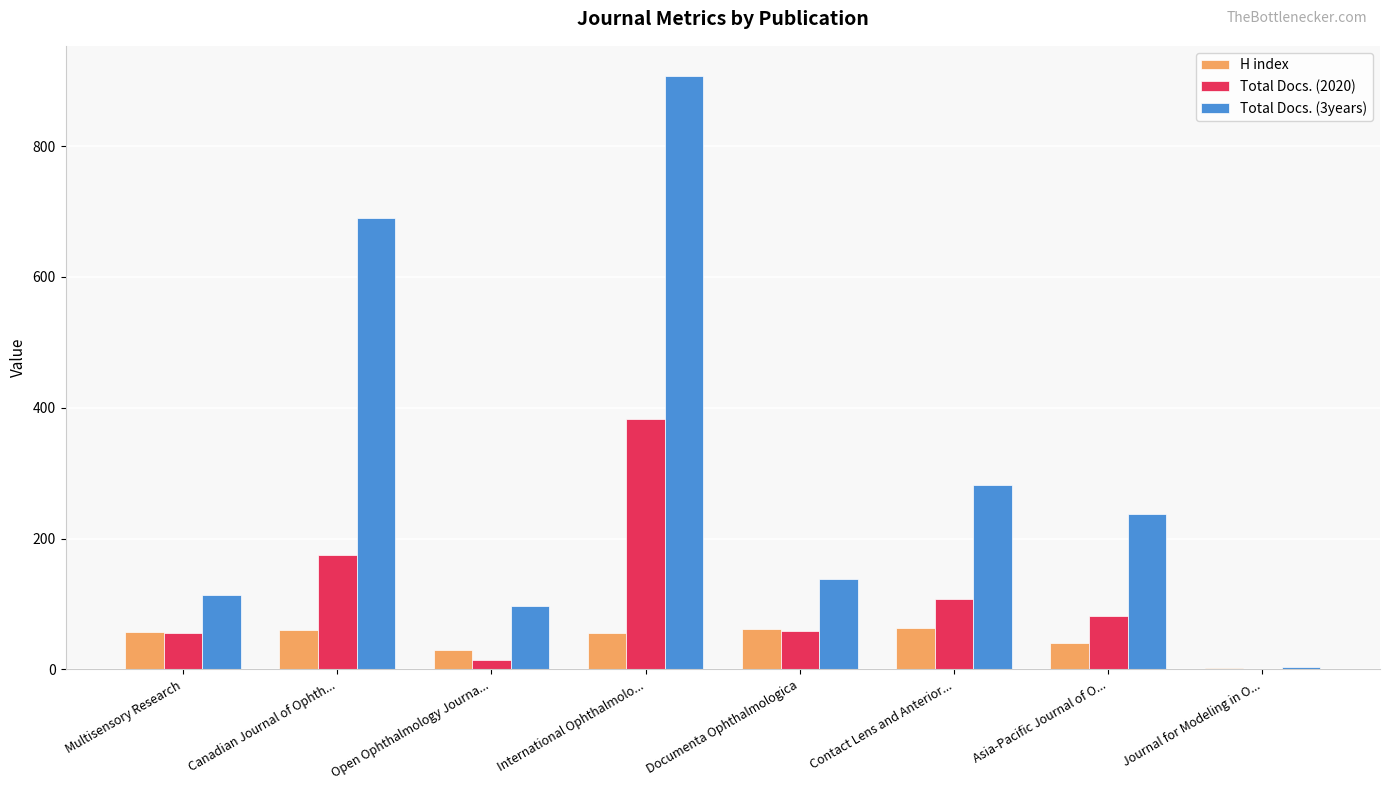

What is the sum of all Total Docs. (2020) values?

877